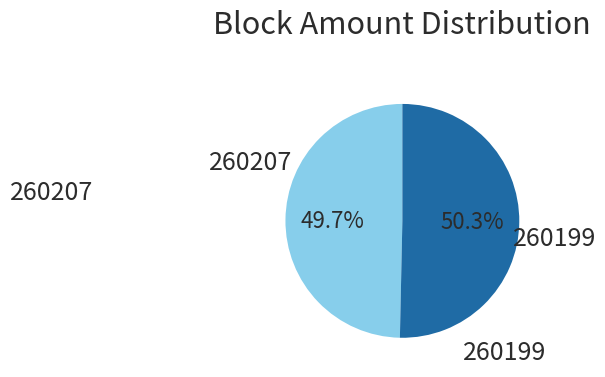

Is there a majority slice in this chart?

Yes